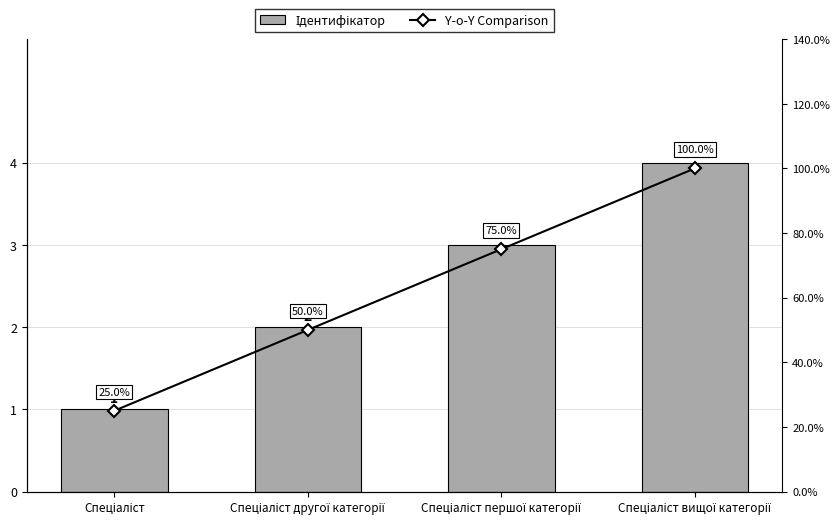

The value of Ідентифікатор at Спеціаліст вищої категорії is 2. True or false?

False